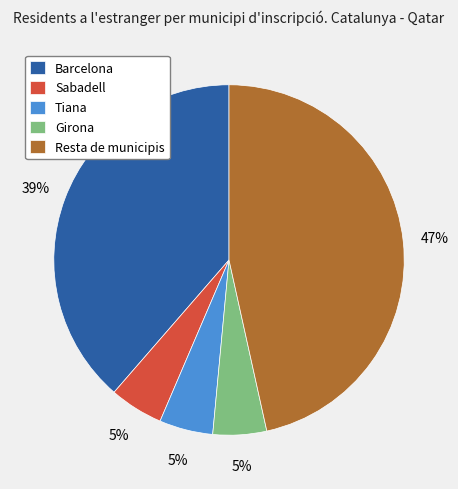

To the nearest percent, what portion does Girona represent?

5%